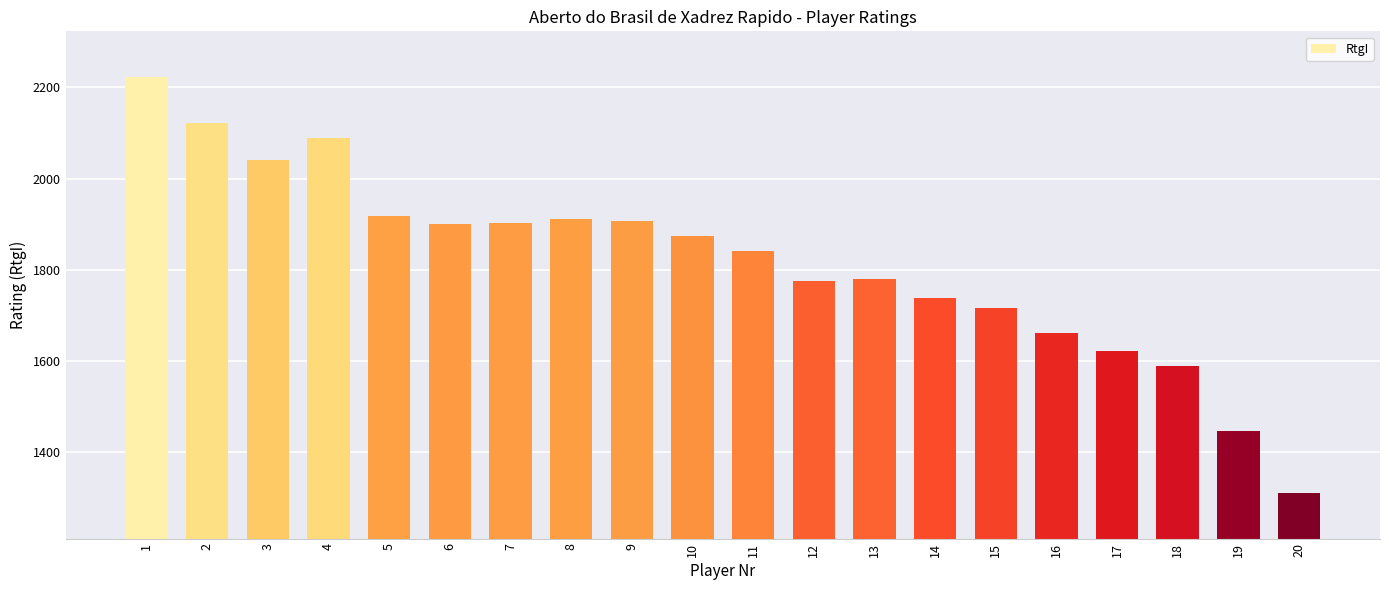

What is the minimum value shown in the chart?

1311